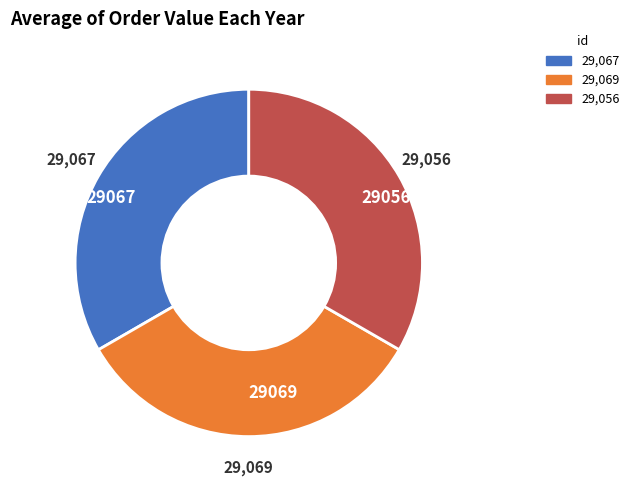

Is there any slice that represents more than half of the pie?

No